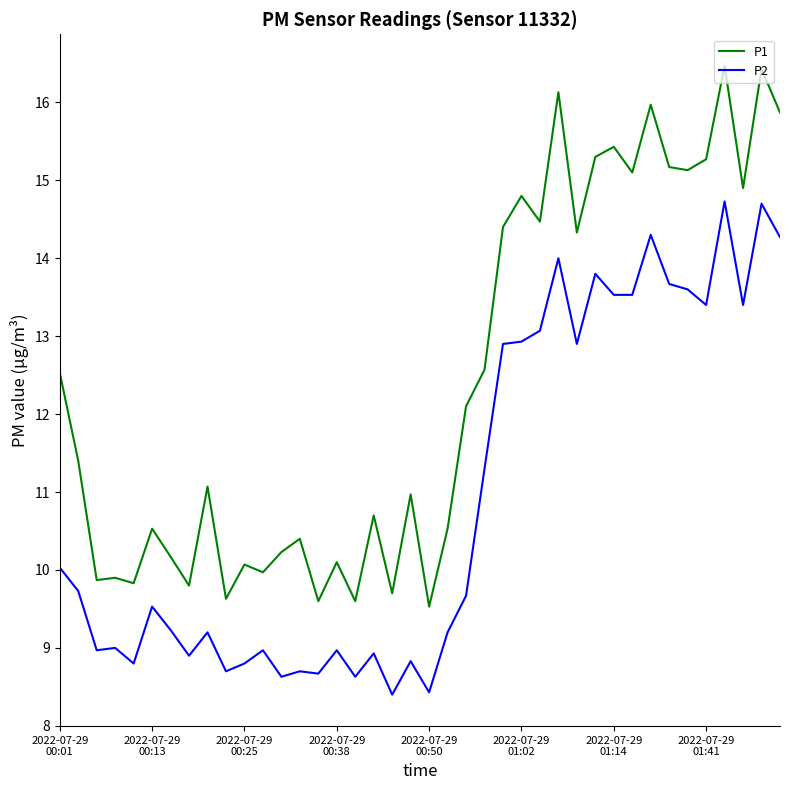

What is the average value of the P1 series?

12.4